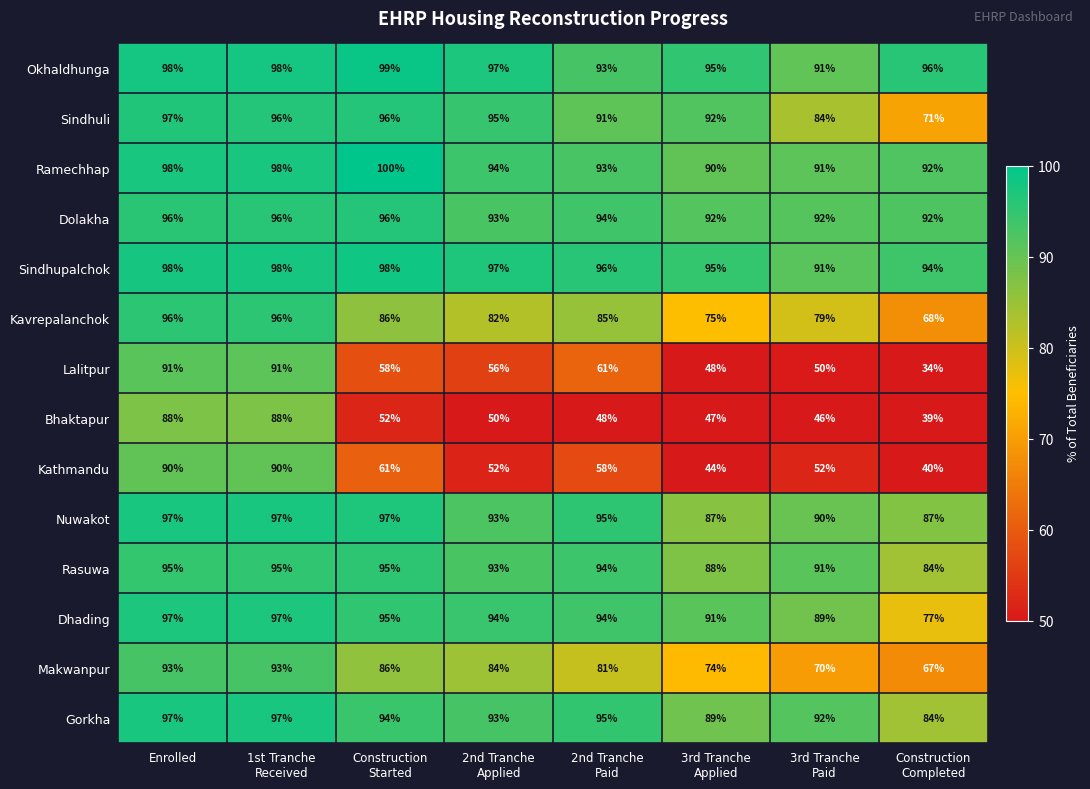

Between 2nd Tranche
Applied and 3rd Tranche
Applied, which series saw the biggest shift?

Makwanpur